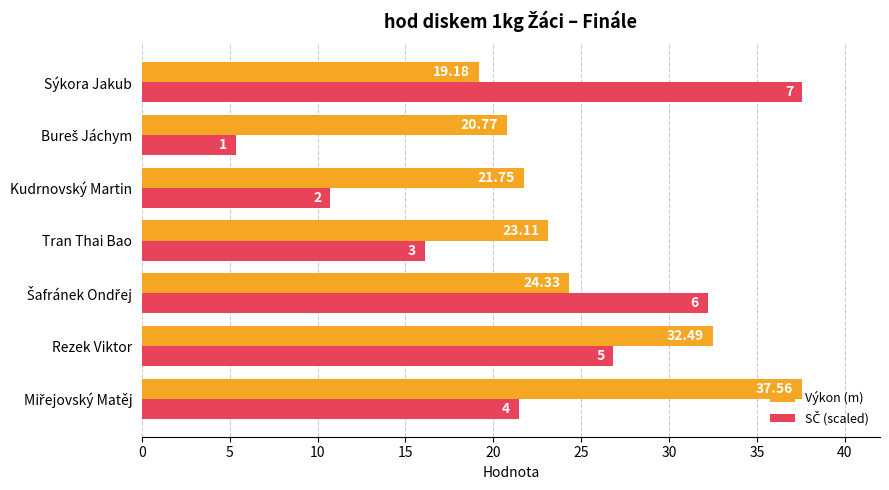

Between Rezek Viktor and Sýkora Jakub, which series saw the biggest shift?

Výkon (m)